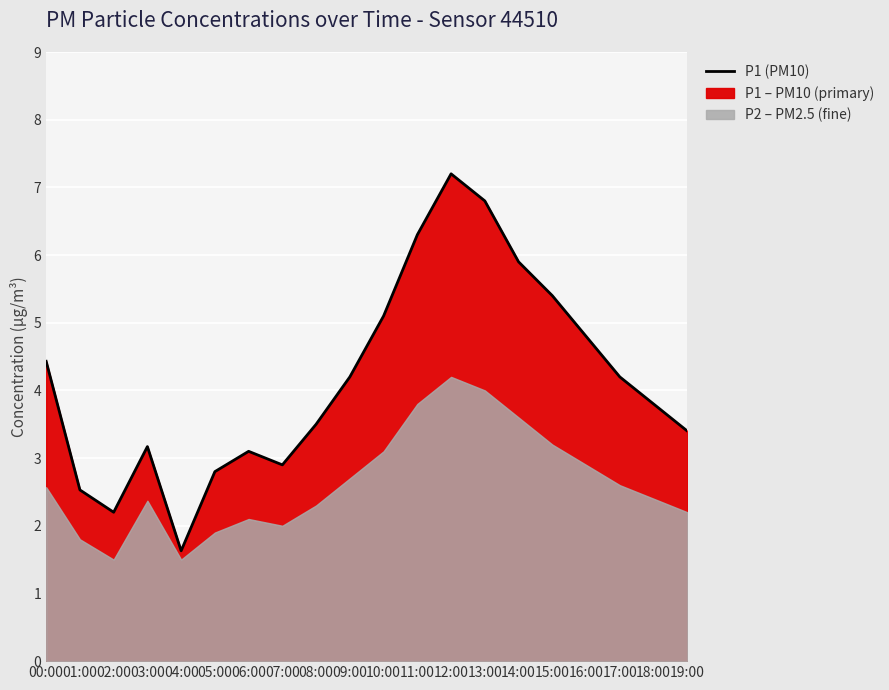

List the labels in order of value, largest first.

12:00, 13:00, 11:00, 14:00, 15:00, 10:00, 16:00, 00:00, 09:00, 17:00, 18:00, 08:00, 19:00, 03:00, 06:00, 07:00, 05:00, 01:00, 02:00, 04:00